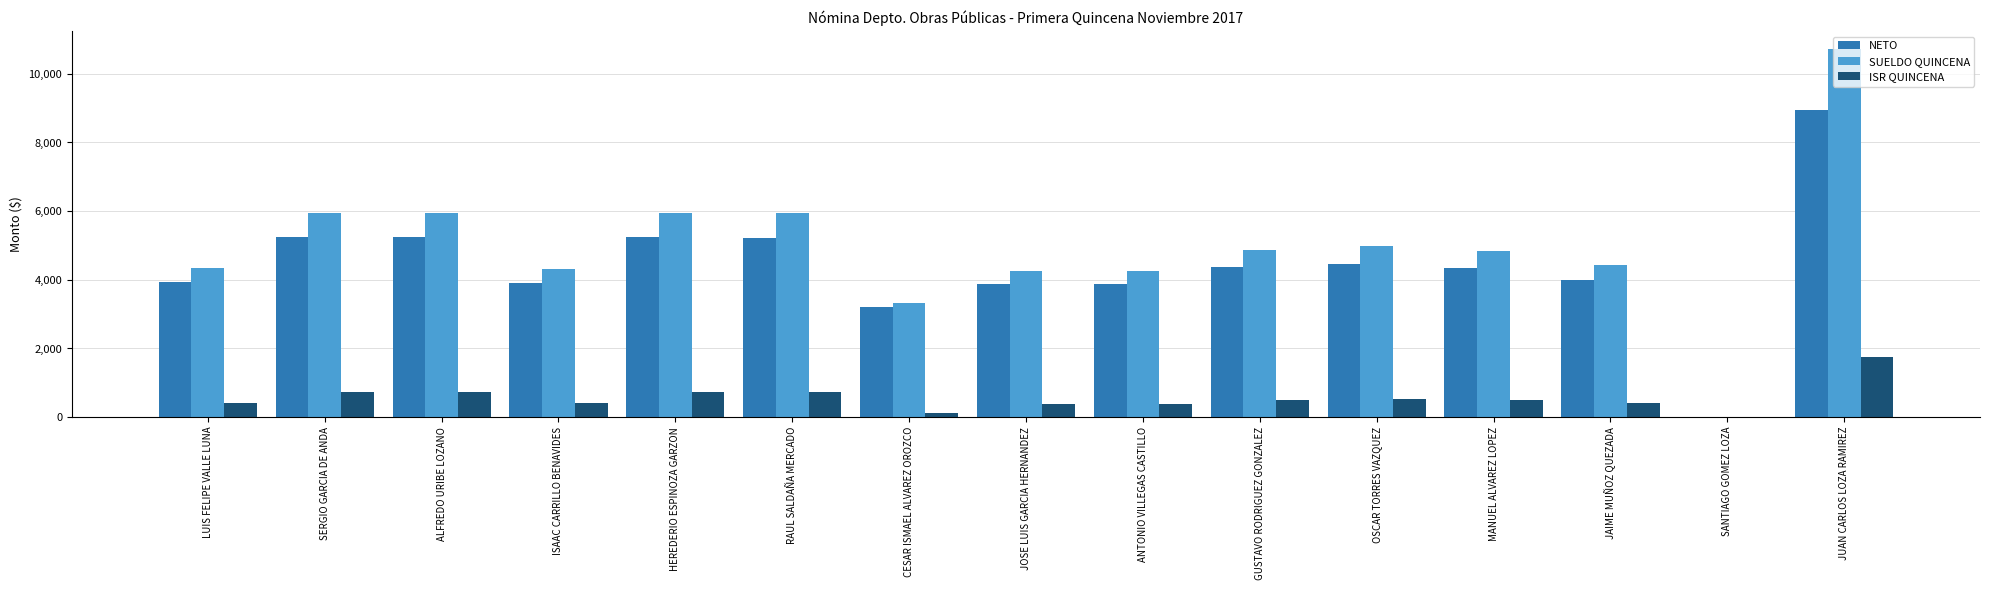

Which series changed the most between SERGIO GARCIA DE ANDA and GUSTAVO RODRIGUEZ GONZALEZ?

SUELDO QUINCENA